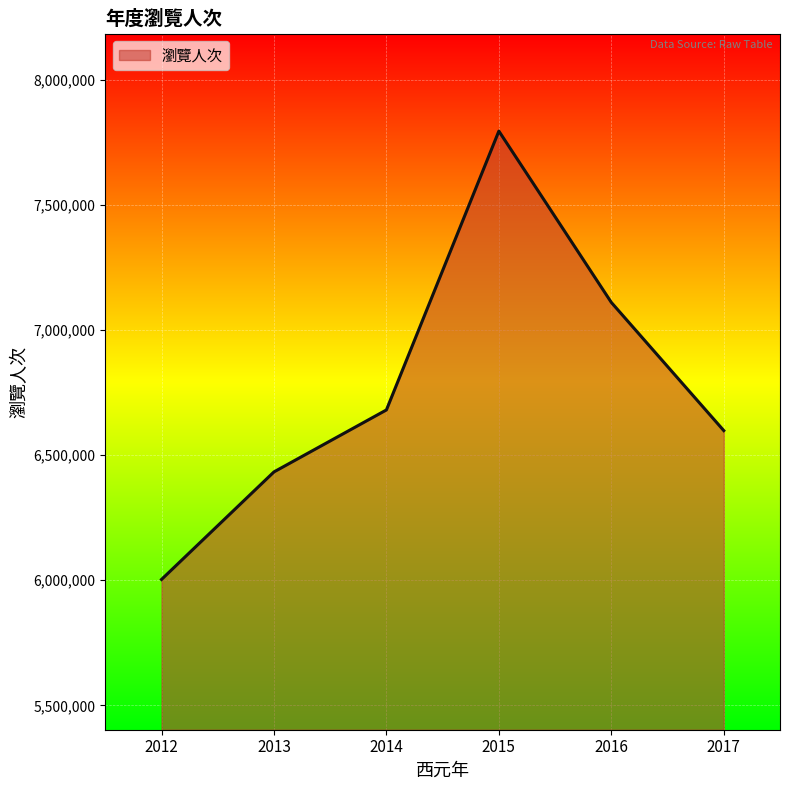

Reading left to right, what are all the values shown in this chart?

2012=6003267	2013=6432974	2014=6680594	2015=7794671	2016=7110174	2017=6598047